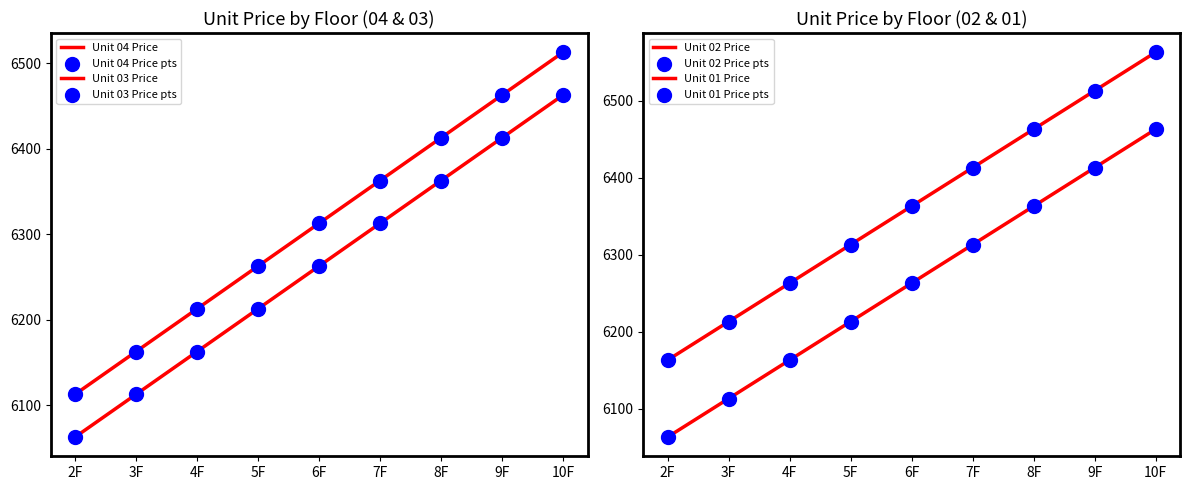

What are all the series names shown in the legend?

Unit 04 Price, Unit 03 Price, Unit 02 Price, Unit 01 Price